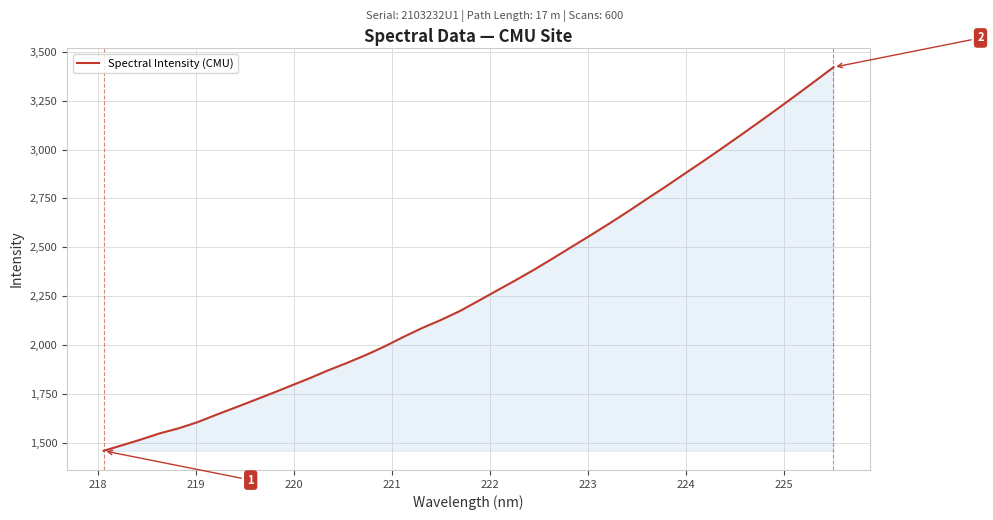

What is the greatest value displayed?

3422.0